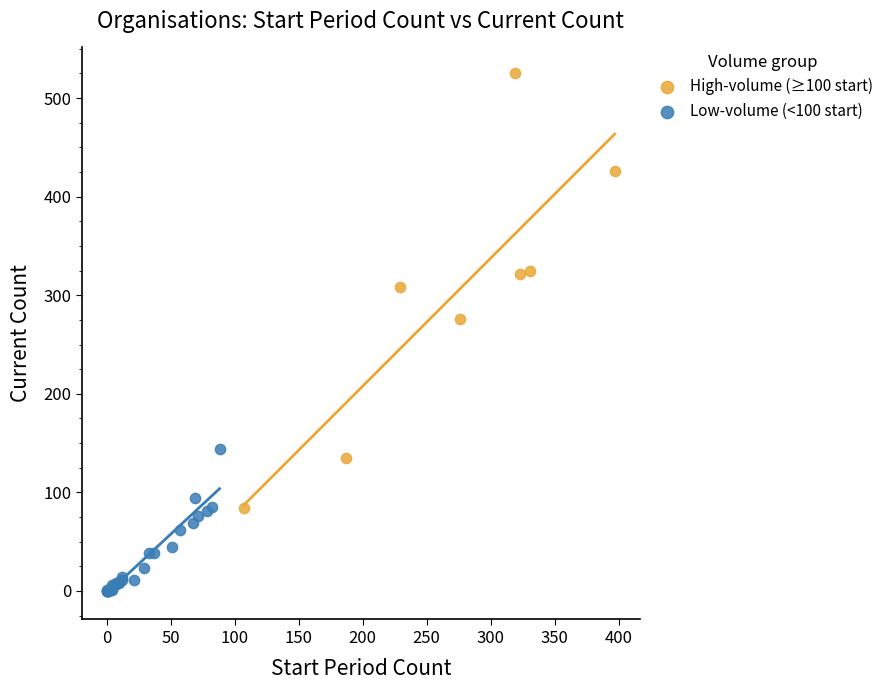

Which series reaches the maximum Y coordinate?

High-volume (≥100 start)